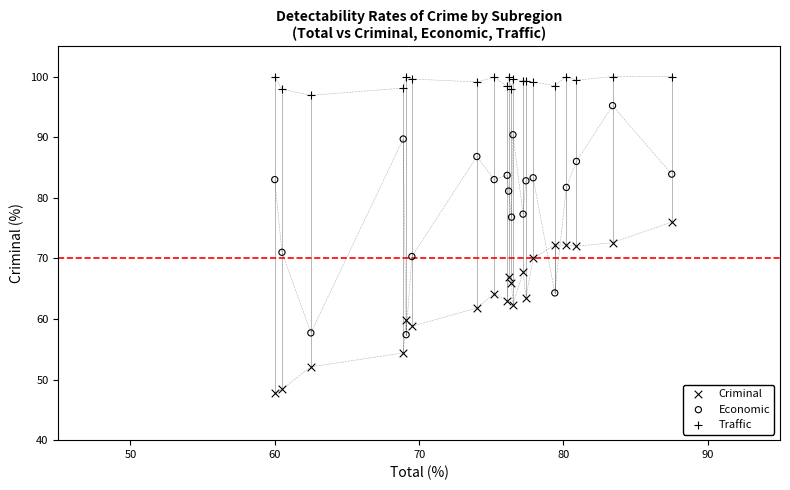

Which series contains the lowest Y value?

Criminal